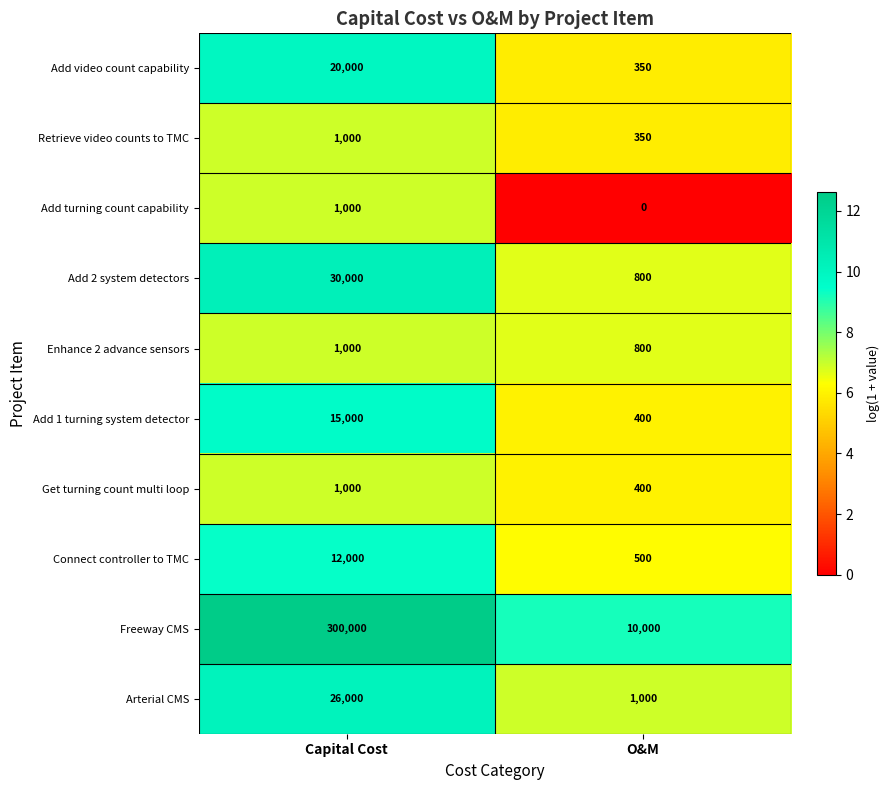

Is the value of Arterial CMS at O&M greater than the value of Add 2 system detectors at O&M?

Yes